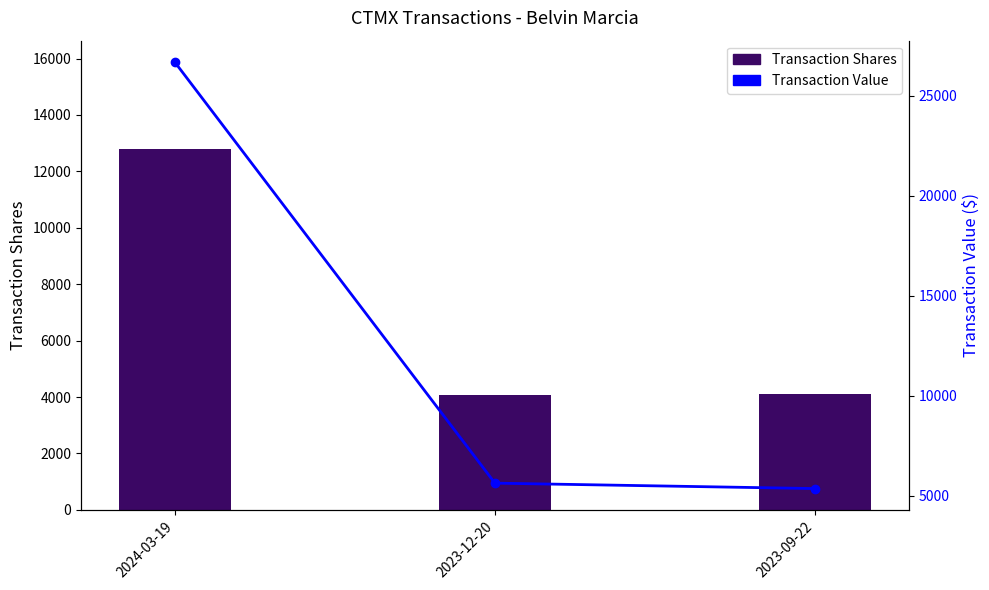

What position from the right is 2023-12-20?

2